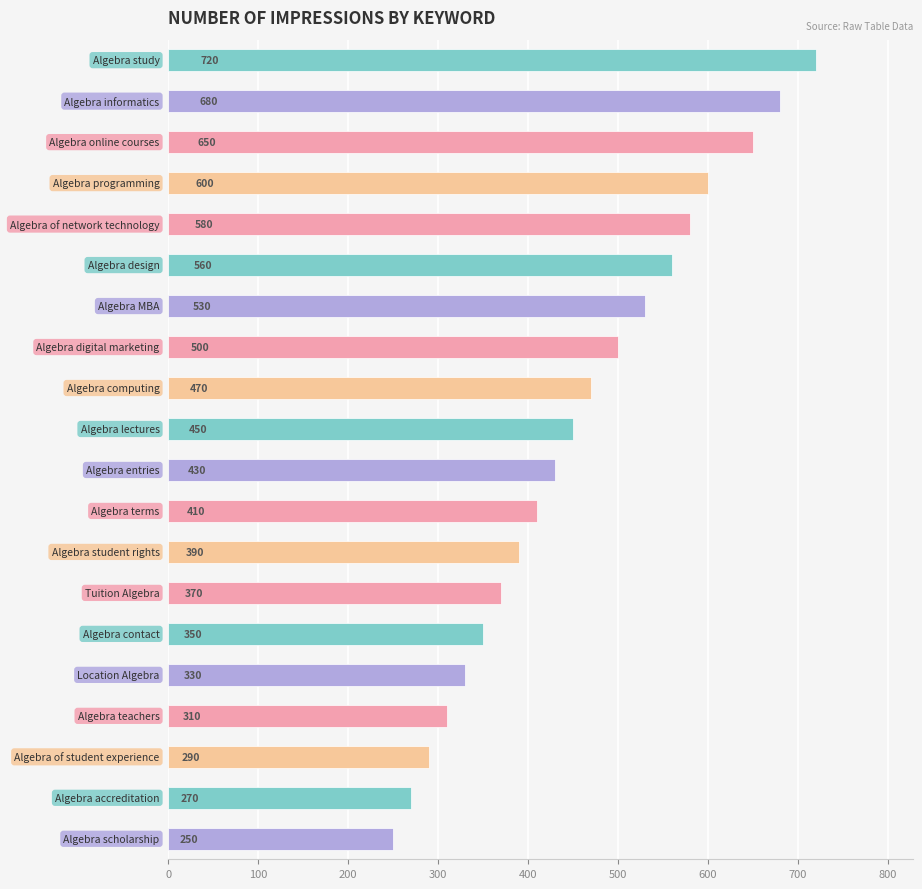

What is the difference between the second highest and minimum values?

430